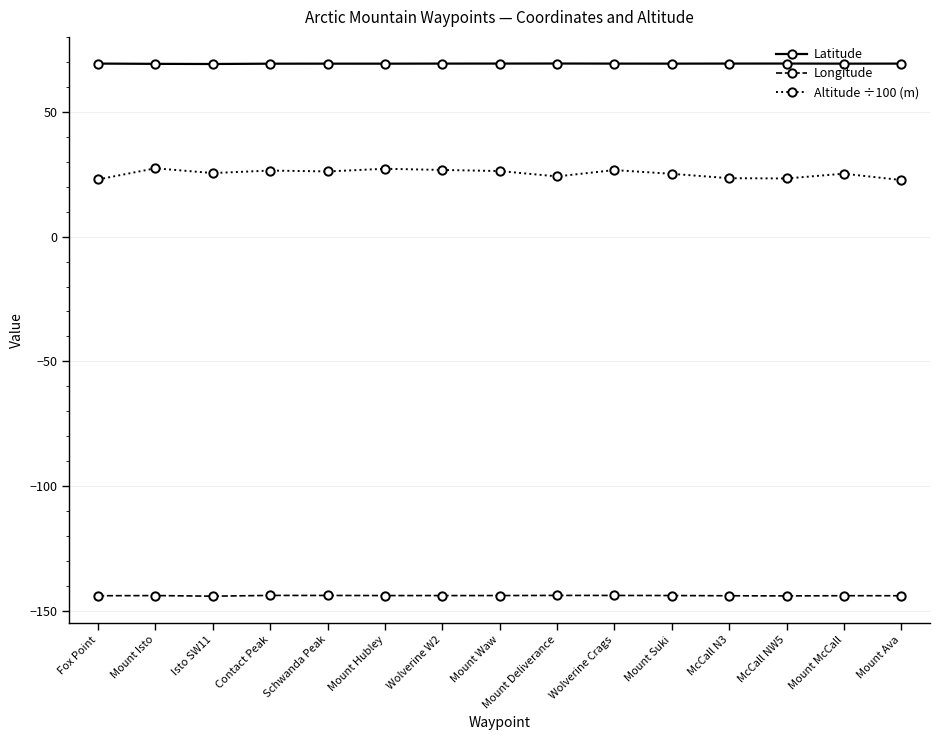

Rank the series by their average value, from highest to lowest.

Latitude, Altitude ÷100 (m), Longitude